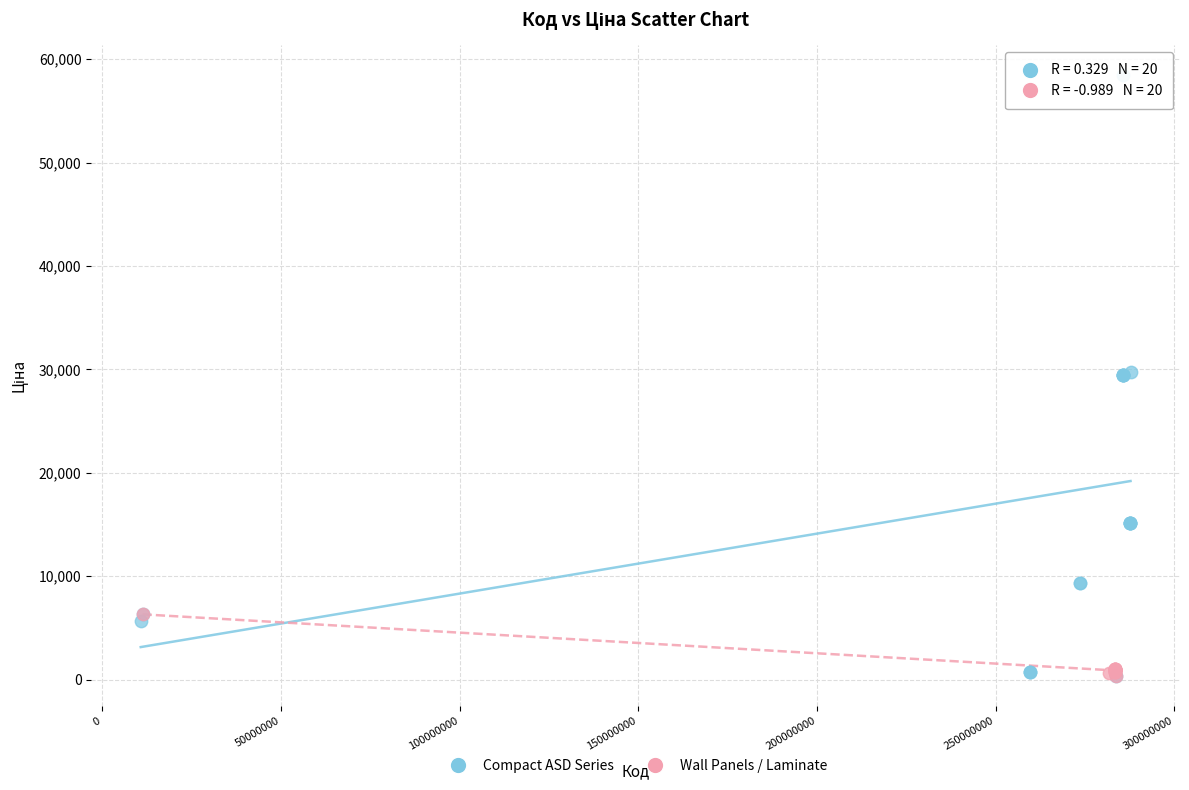

Which series has the largest Y range (max minus min)?

Compact ASD Series